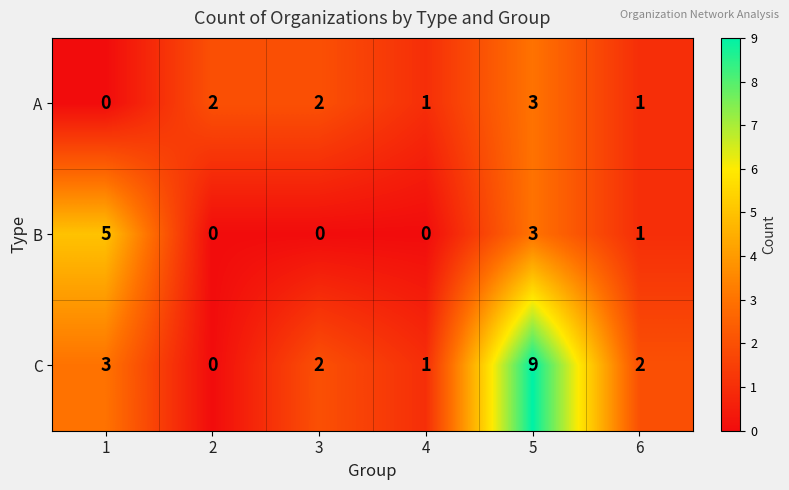

Which series has the largest total across all categories?

C